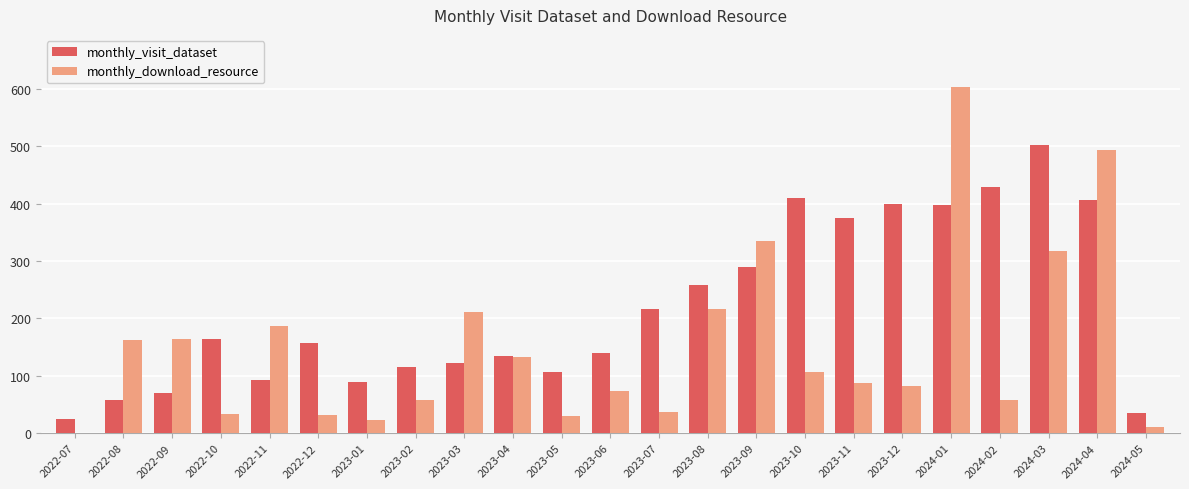

At which category is the sum across all series the highest?

2024-01